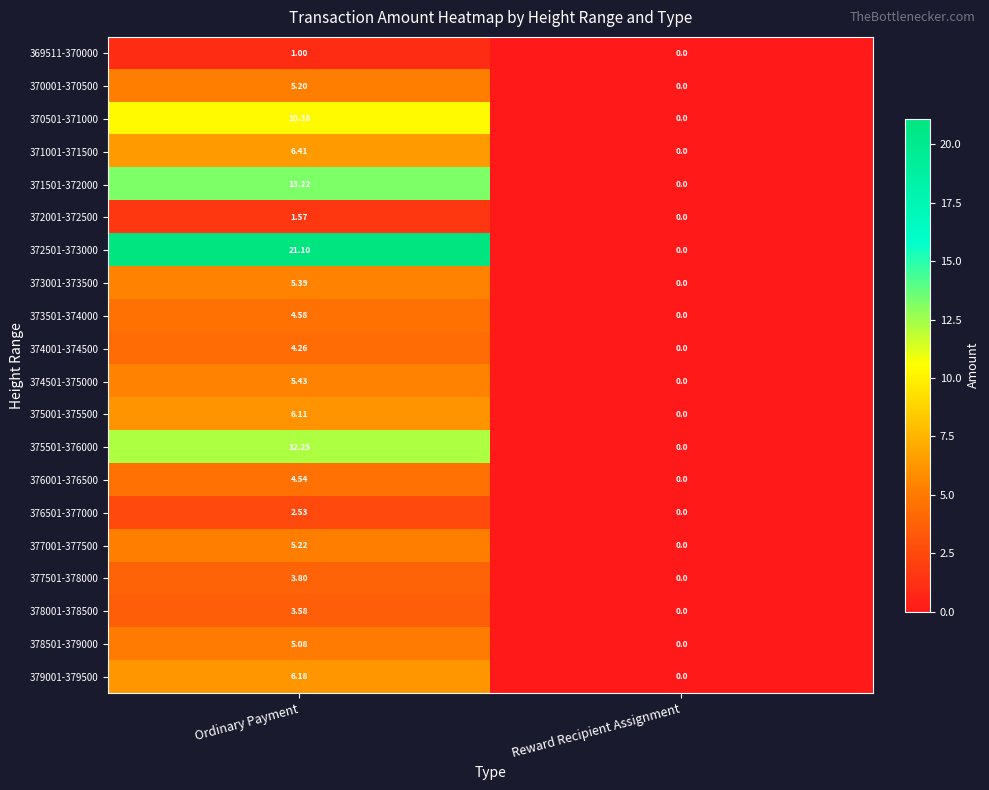

List the labels in order of 379001-379500 value, largest first.

Ordinary Payment, Reward Recipient Assignment